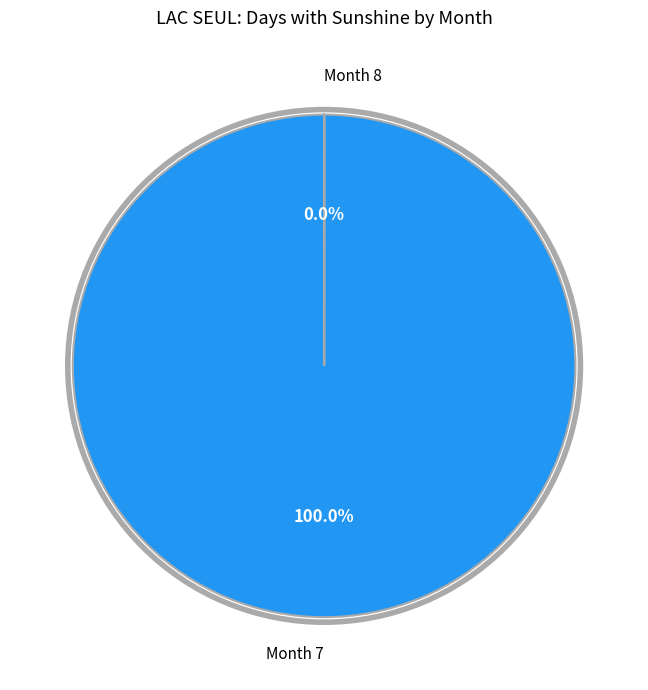

Which slice is the smallest?

8